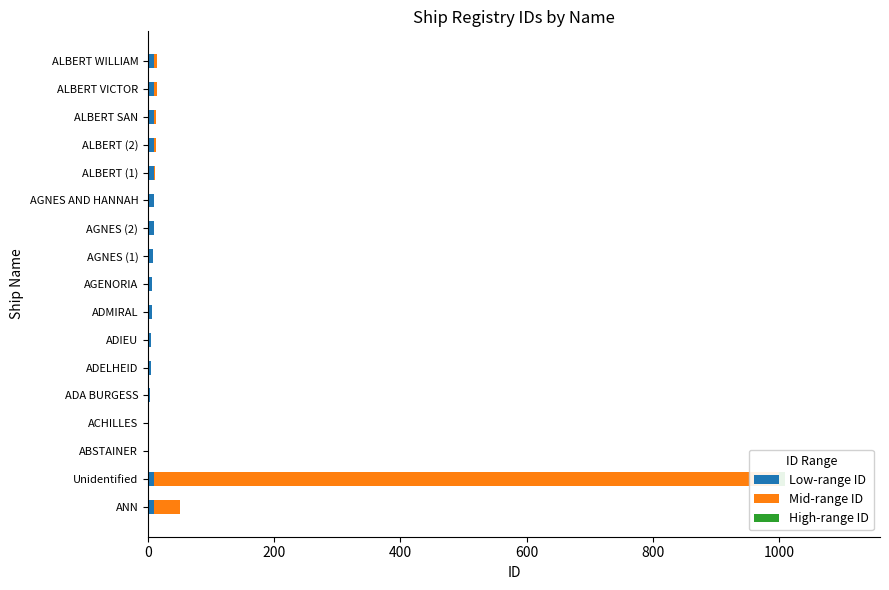

What is the maximum value shown in the chart?

990